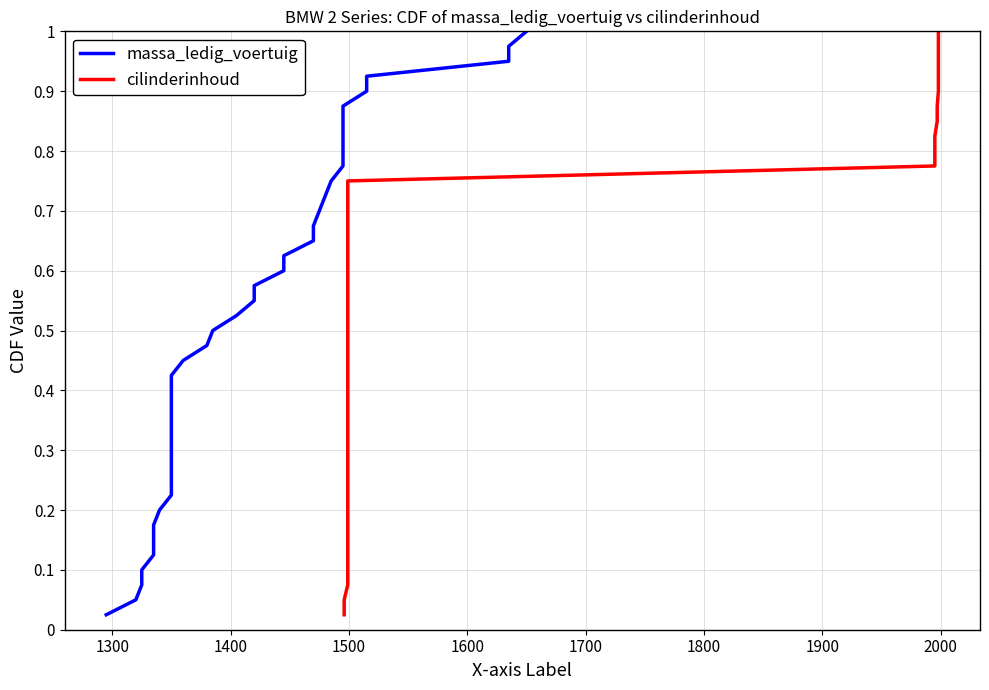

True or false: massa_ledig_voertuig and cilinderinhoud cross at least once.

False